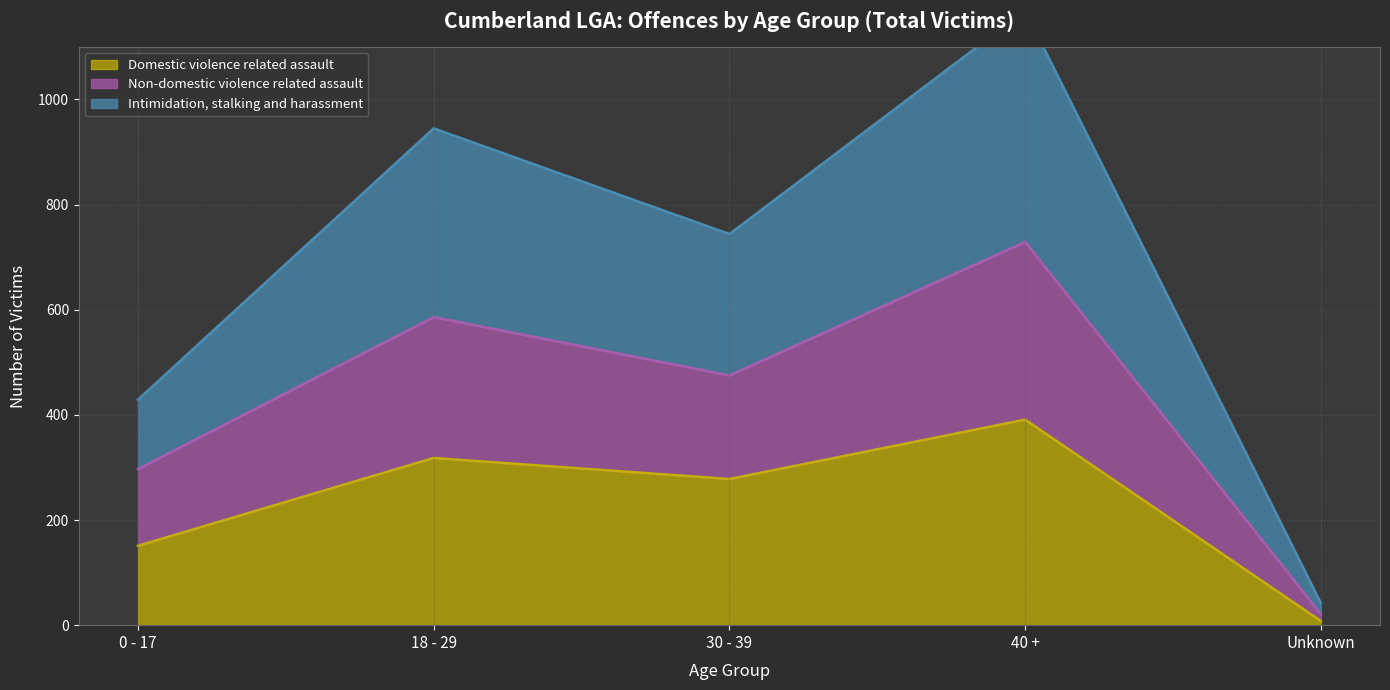

What is the maximum value shown in the chart?

1169